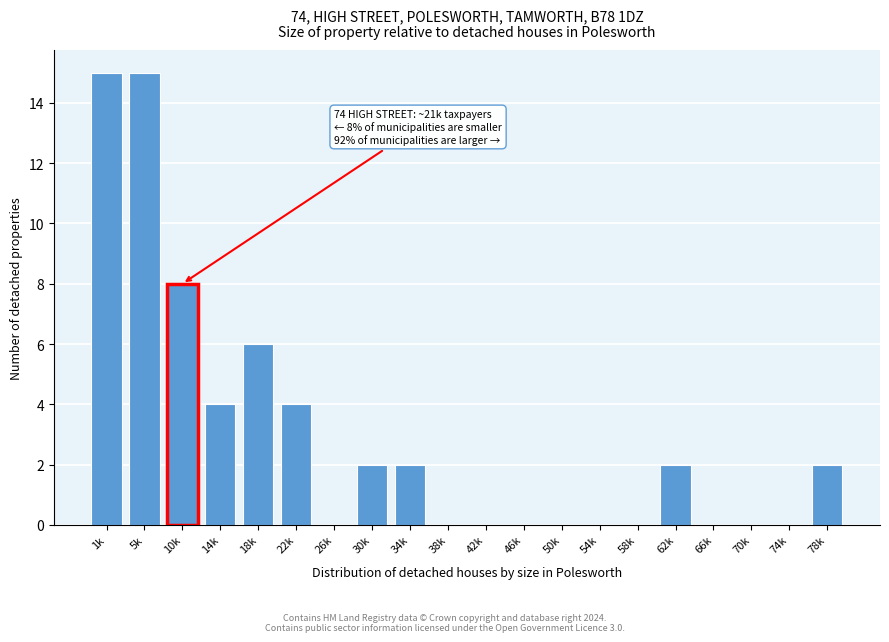

Reading left to right, transcribe all the data shown in this chart.

1k=15	5k=15	10k=8	14k=4	18k=6	22k=4	26k=0	30k=2	34k=2	38k=0	42k=0	46k=0	50k=0	54k=0	58k=0	62k=2	66k=0	70k=0	74k=0	78k=2